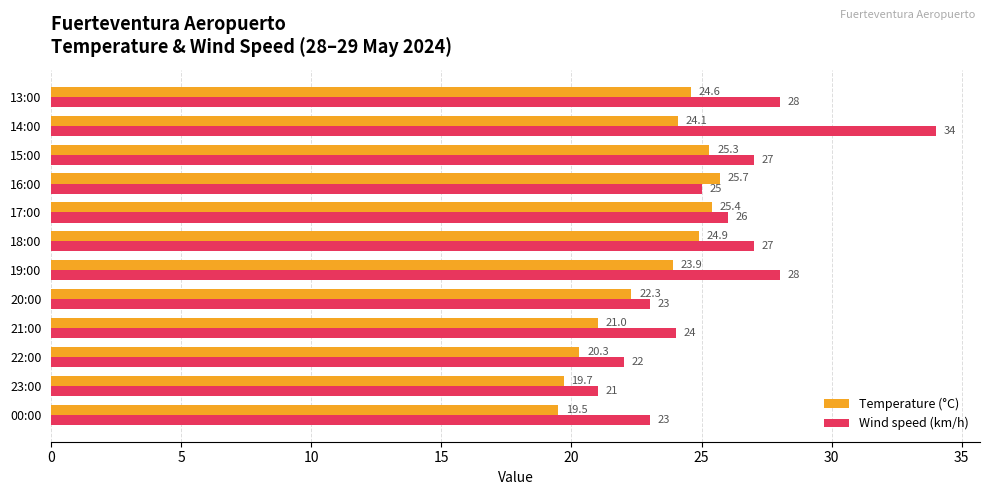

The value of Temperature (°C) at 13:00 is 8.7. True or false?

False